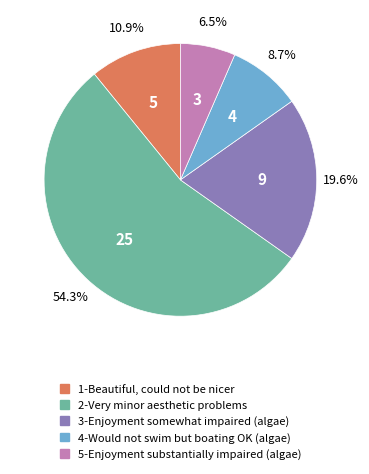

To the nearest percent, what percentage of the pie is 1-Beautiful, could not be nicer?

11%